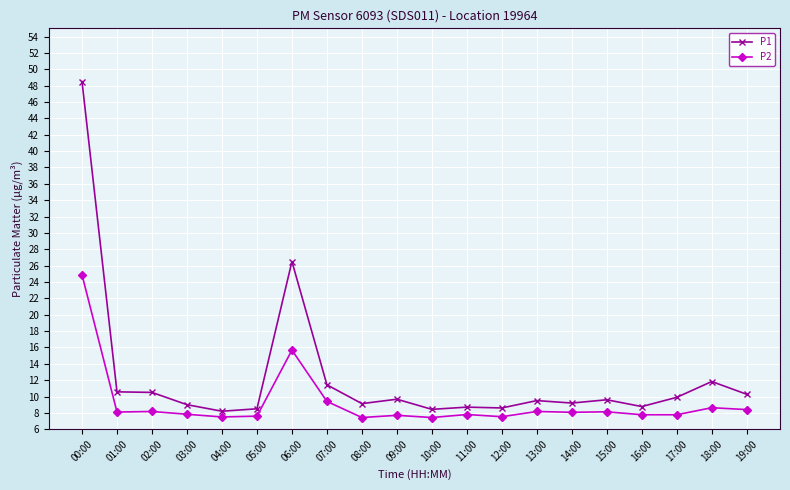

What is the minimum value shown in the chart?

7.4